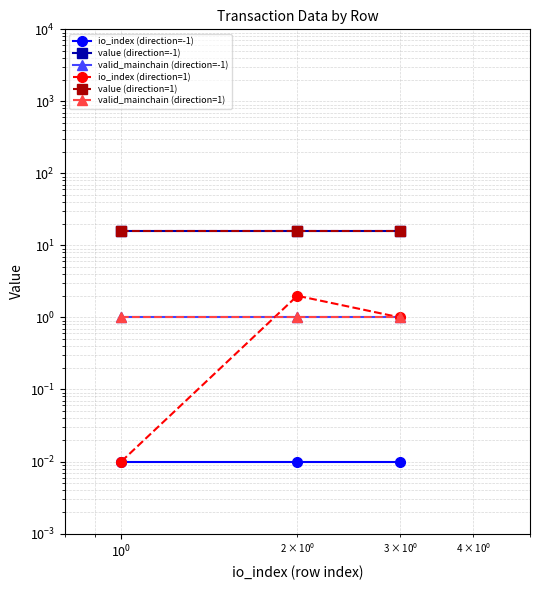

What are all the series names shown in the legend?

io_index (direction=-1), value (direction=-1), valid_mainchain (direction=-1), io_index (direction=1), value (direction=1), valid_mainchain (direction=1)